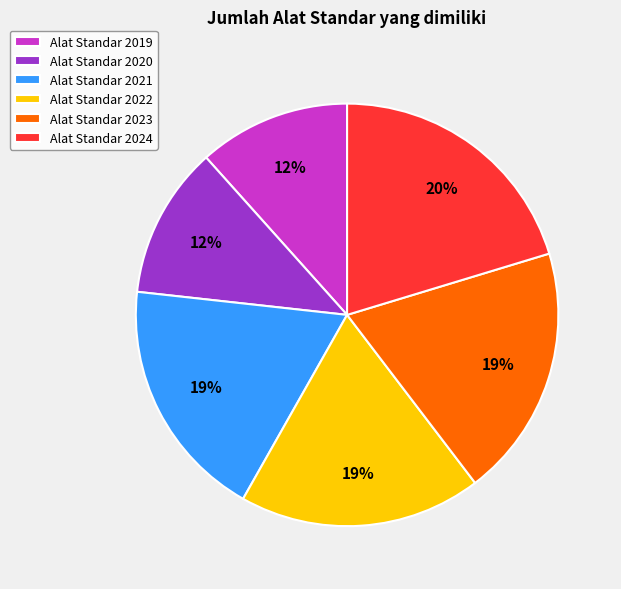

Combined, do Alat Standar 2020 and Alat Standar 2021 account for over 50%?

No